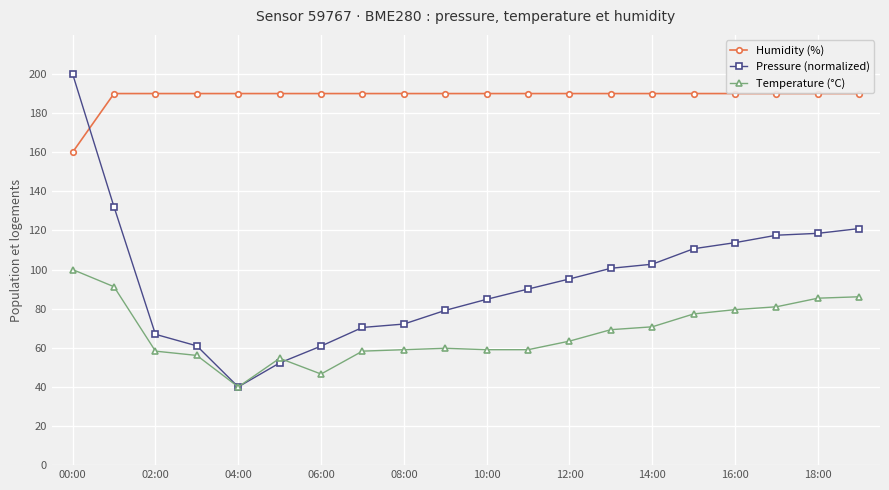

What is the lowest value of the Temperature (°C) series?

40.0